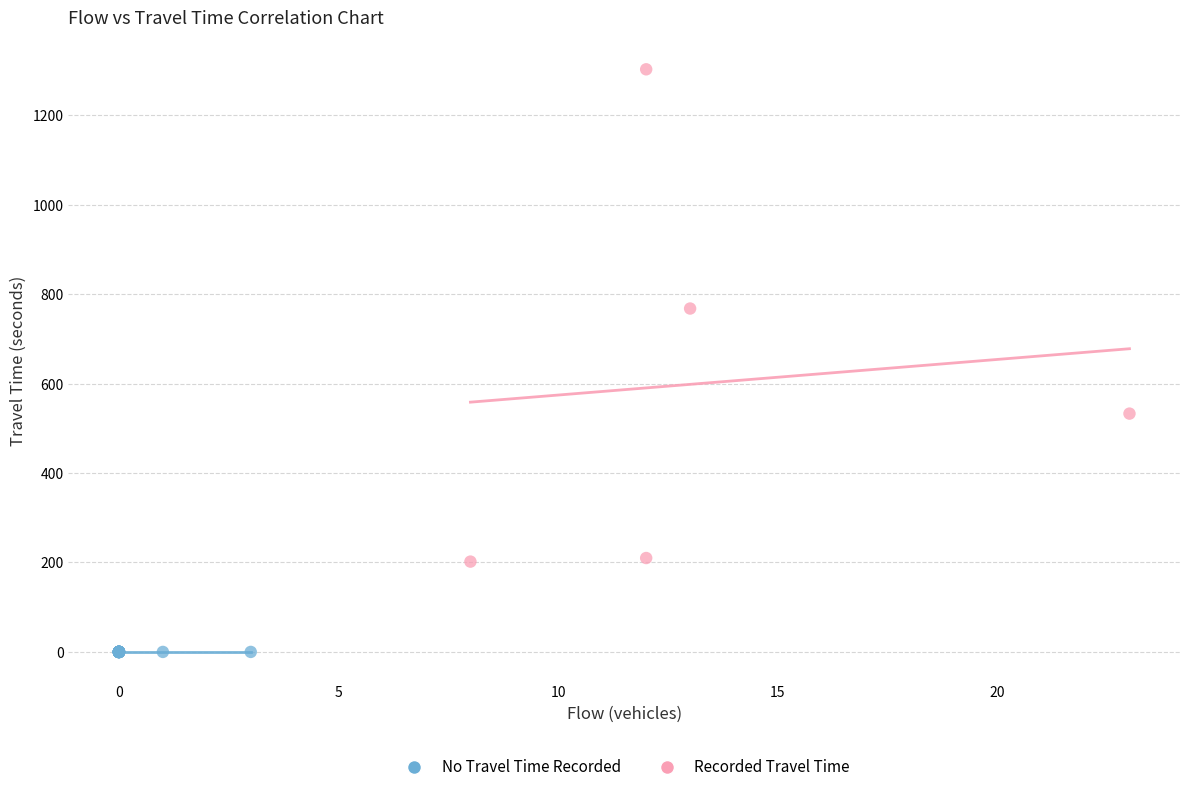

Which series contains the highest Y value?

Recorded Travel Time